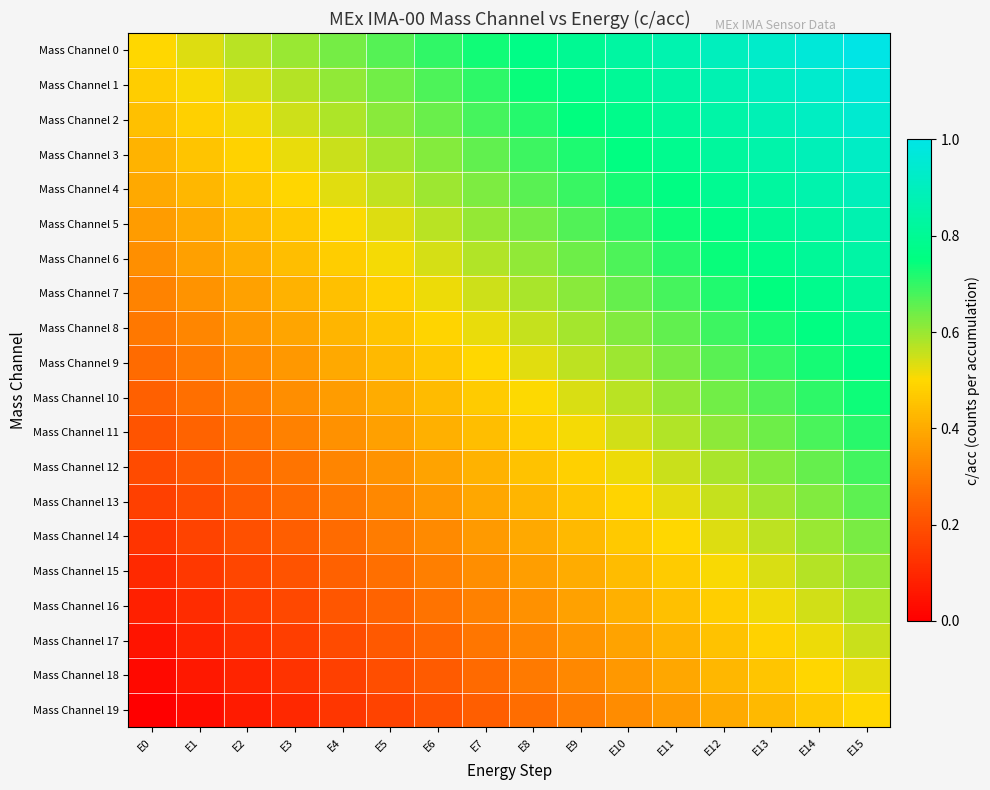

What is the total value across all series at E9?

11.0